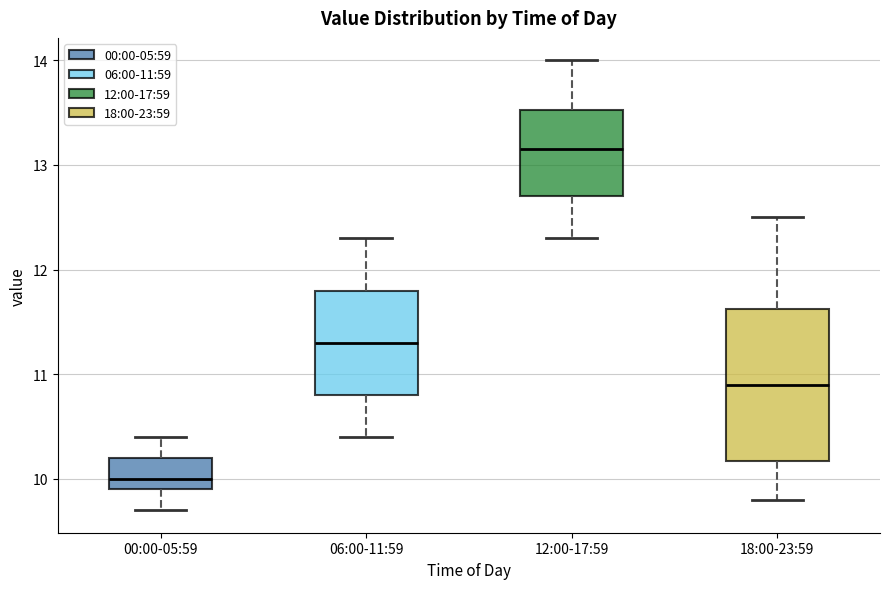

Where is the lower edge of the box for 06:00-11:59 on the y-axis? The values are not printed on the chart, so give them approximately, as read against the axis.

10.8